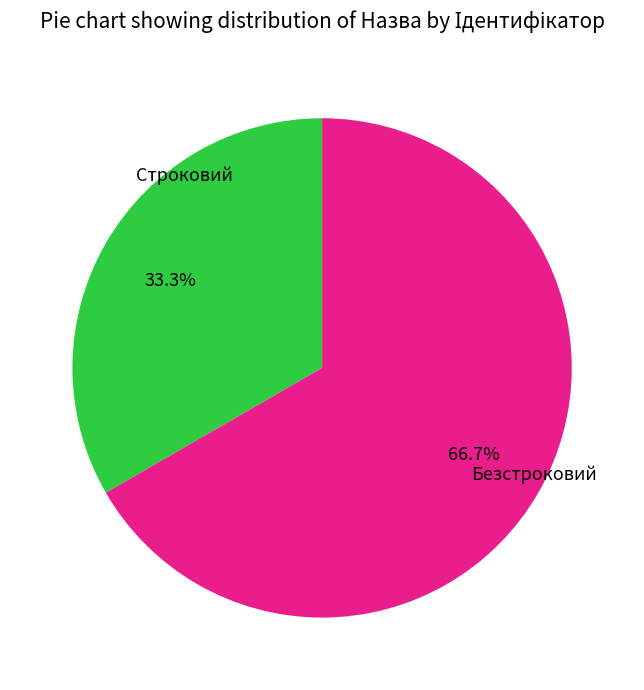

Is the sum of Безстроковий and Строковий greater than half?

Yes